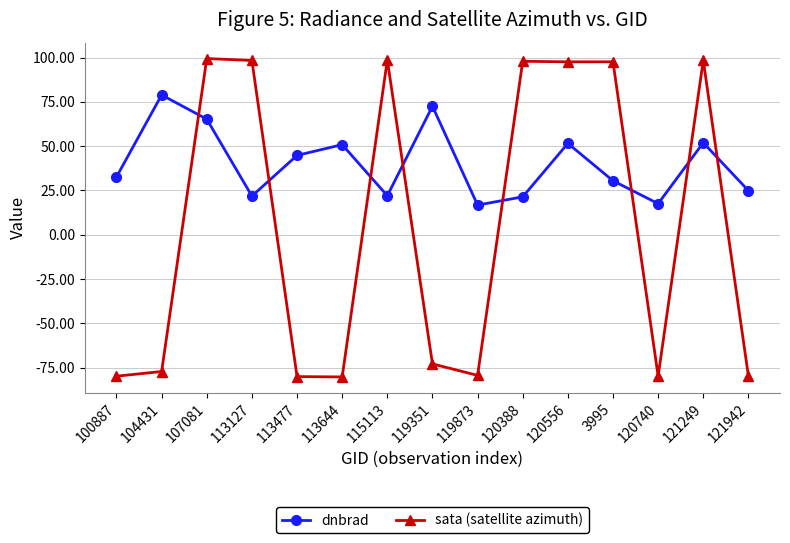

The dnbrad series shows 20.4 at 3995. True or false?

False